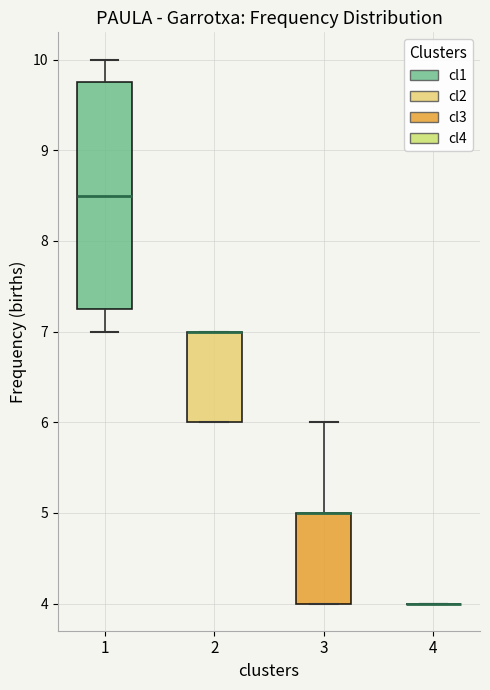

Reading left to right, transcribe this box plot: for each box, give where its median line is, the range the box spans, and where its two whiskers end, as read against the y-axis. The values are not printed on the chart, so give them approximately, as read against the axis.

1: median 8.5, box 7.3 to 9.8, whiskers 7.0 to 10.0
2: median 7.0 (drawn on the box's upper edge), box 6.0 to 7.0, whiskers 6.0 to 7.0
3: median 5.0 (drawn on the box's upper edge), box 4.0 to 5.0, whiskers 4.0 to 6.0
4: box collapsed to a line at 4.0, whiskers 4.0 to 4.0